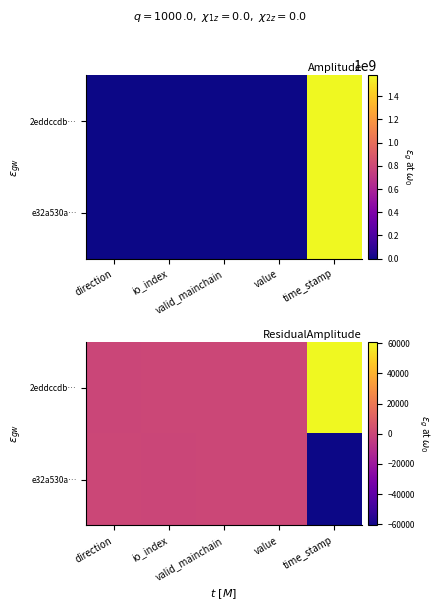

Which category has the highest value across all series?

time_stamp